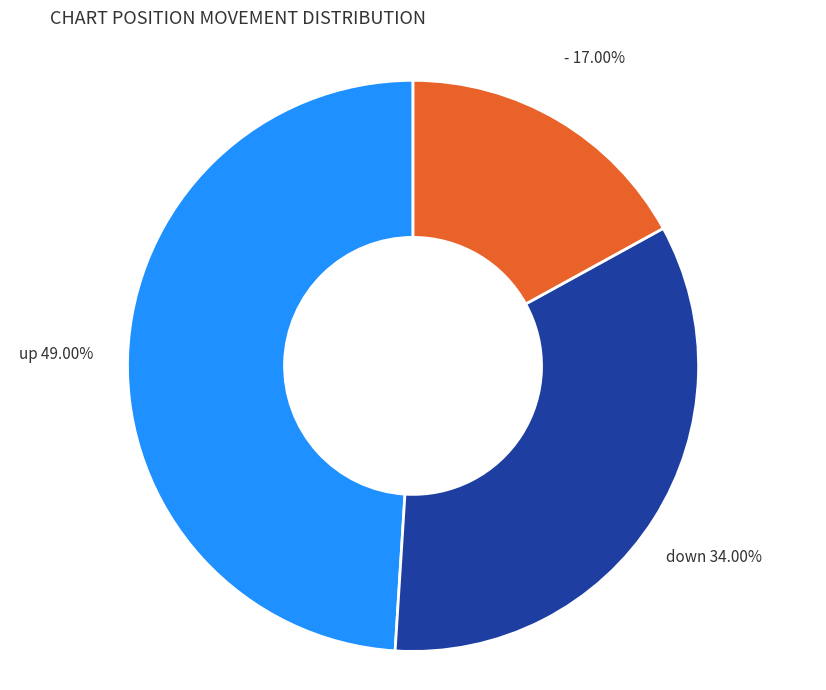

Which slice is the largest?

up